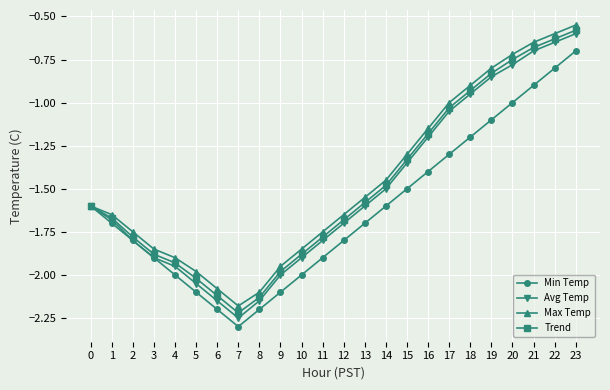

At which label does Max Temp reach its minimum?

7